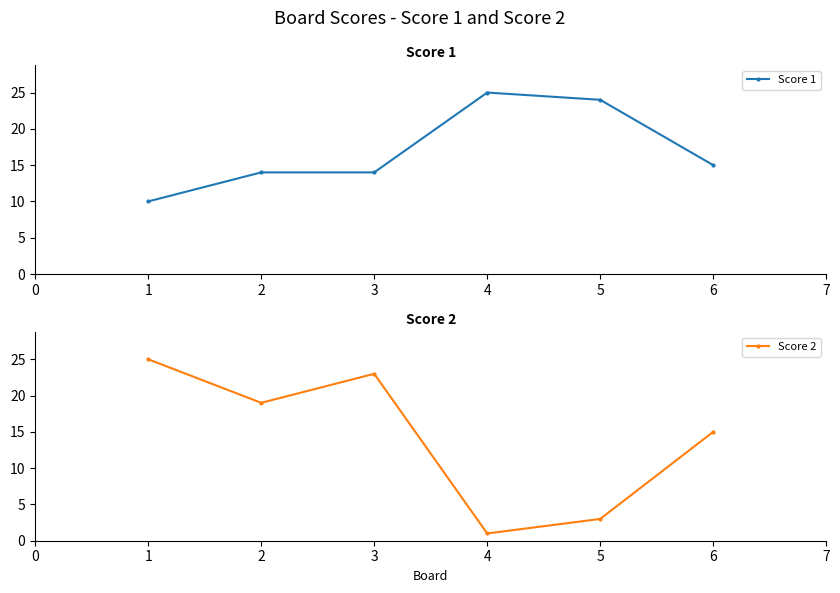

The value of Score 1 at 6 is 15. True or false?

True